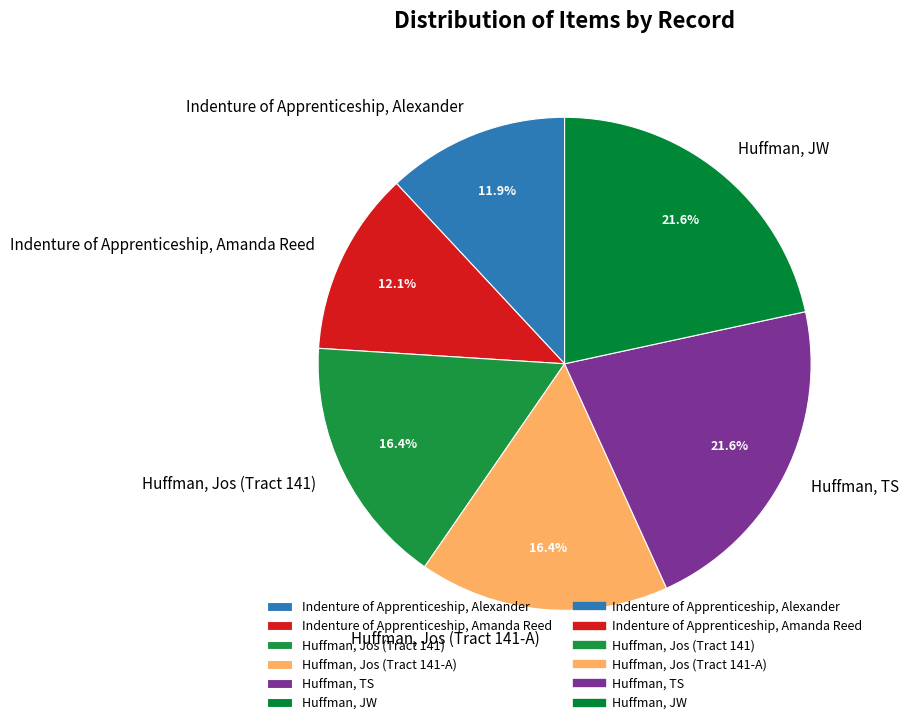

What is the ratio of the value at Huffman, TS to the value at Huffman, Jos (Tract 141)?

1.3